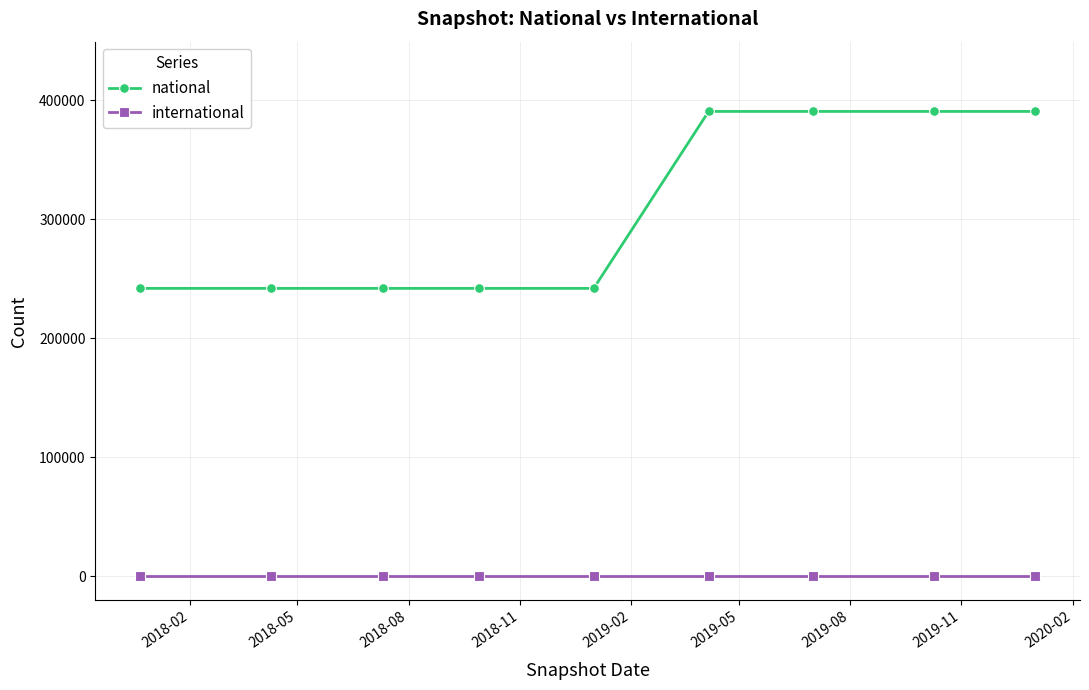

Which series has the largest range (max minus min)?

national